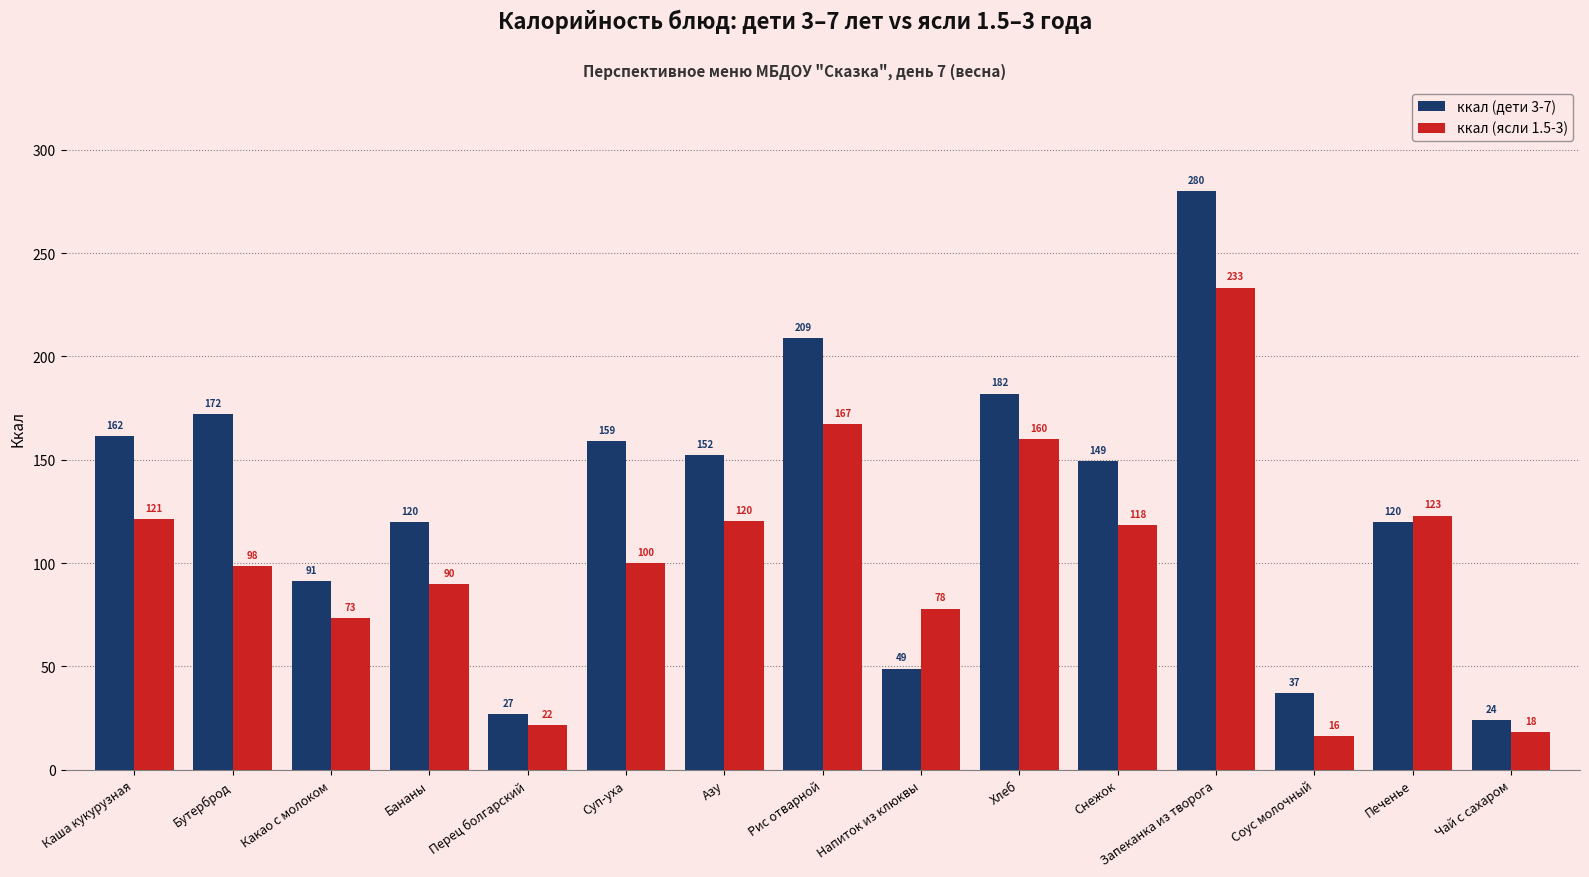

Rank the series by their maximum value, from lowest to highest.

ккал (ясли 1.5-3), ккал (дети 3-7)